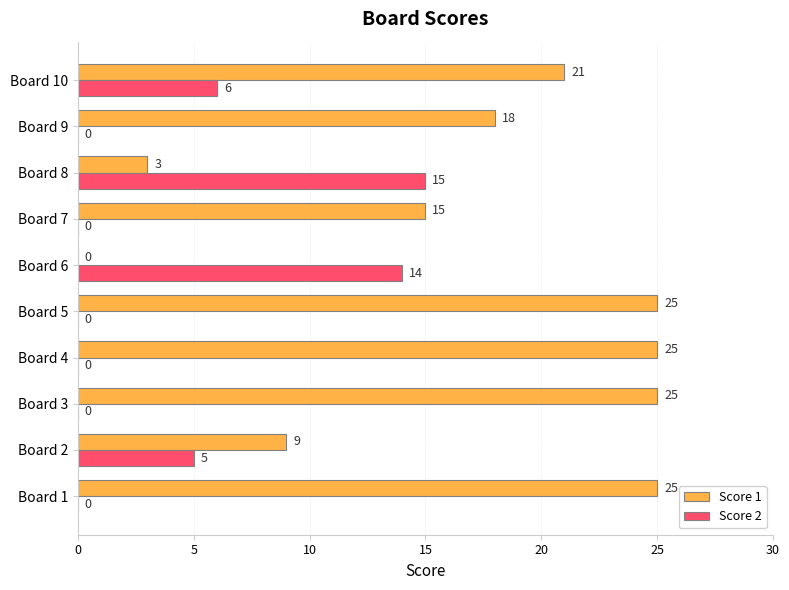

Is it true that Score 2 equals 0 at Board 4?

True